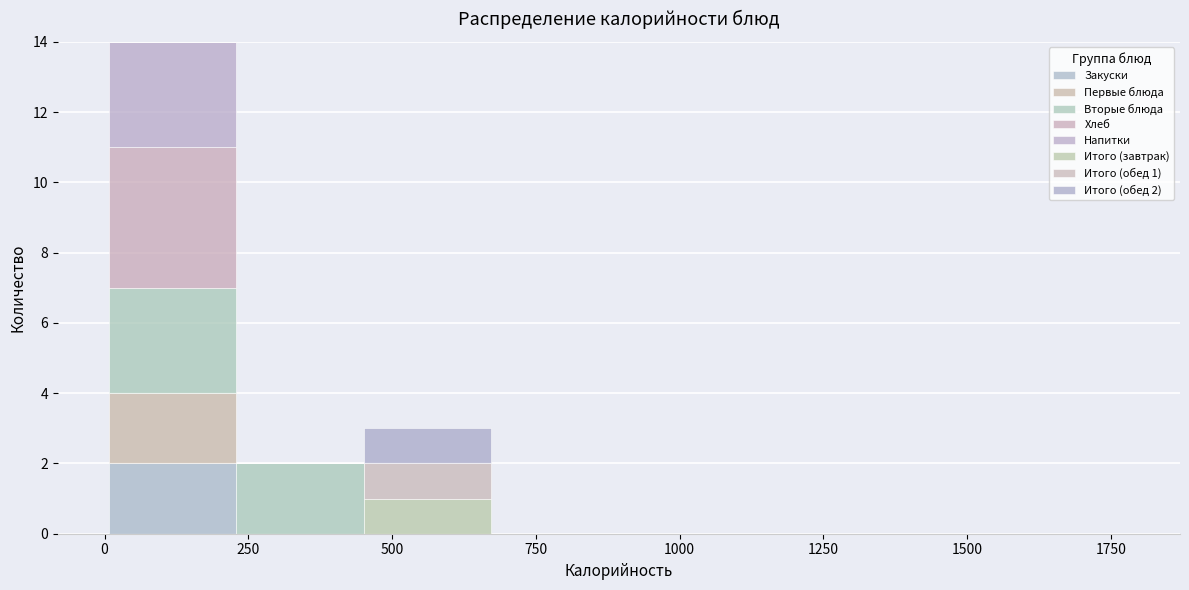

Which range on the x-axis has the tallest stacked bar (by total height)?

0 to 250